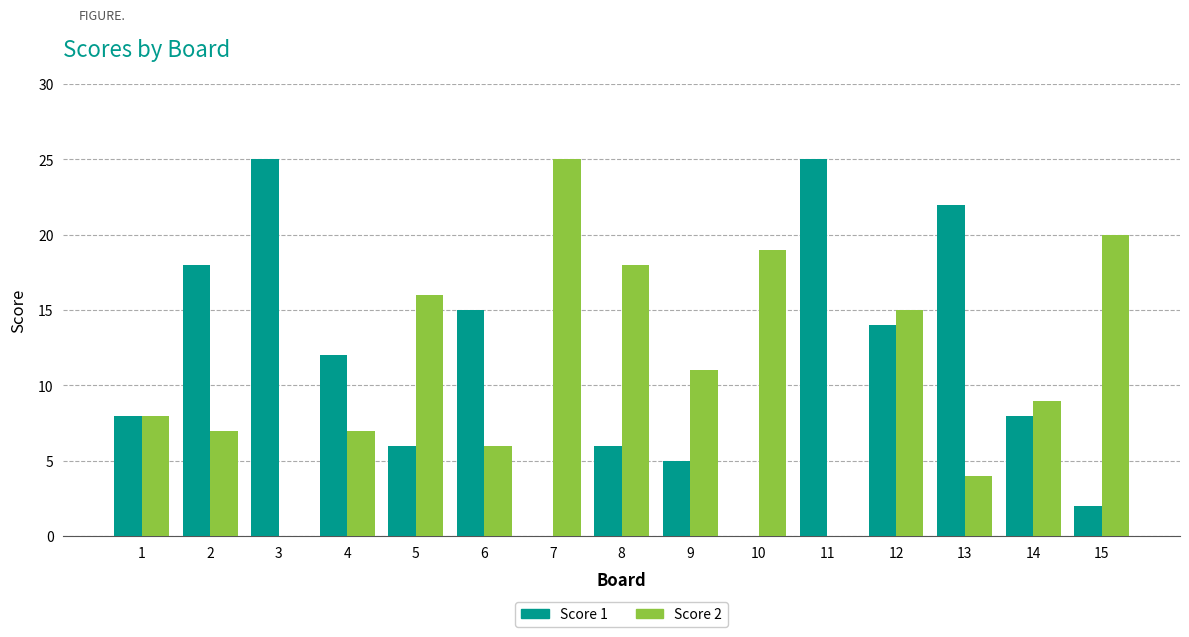

The Score 1 series shows 35 at 13. True or false?

False